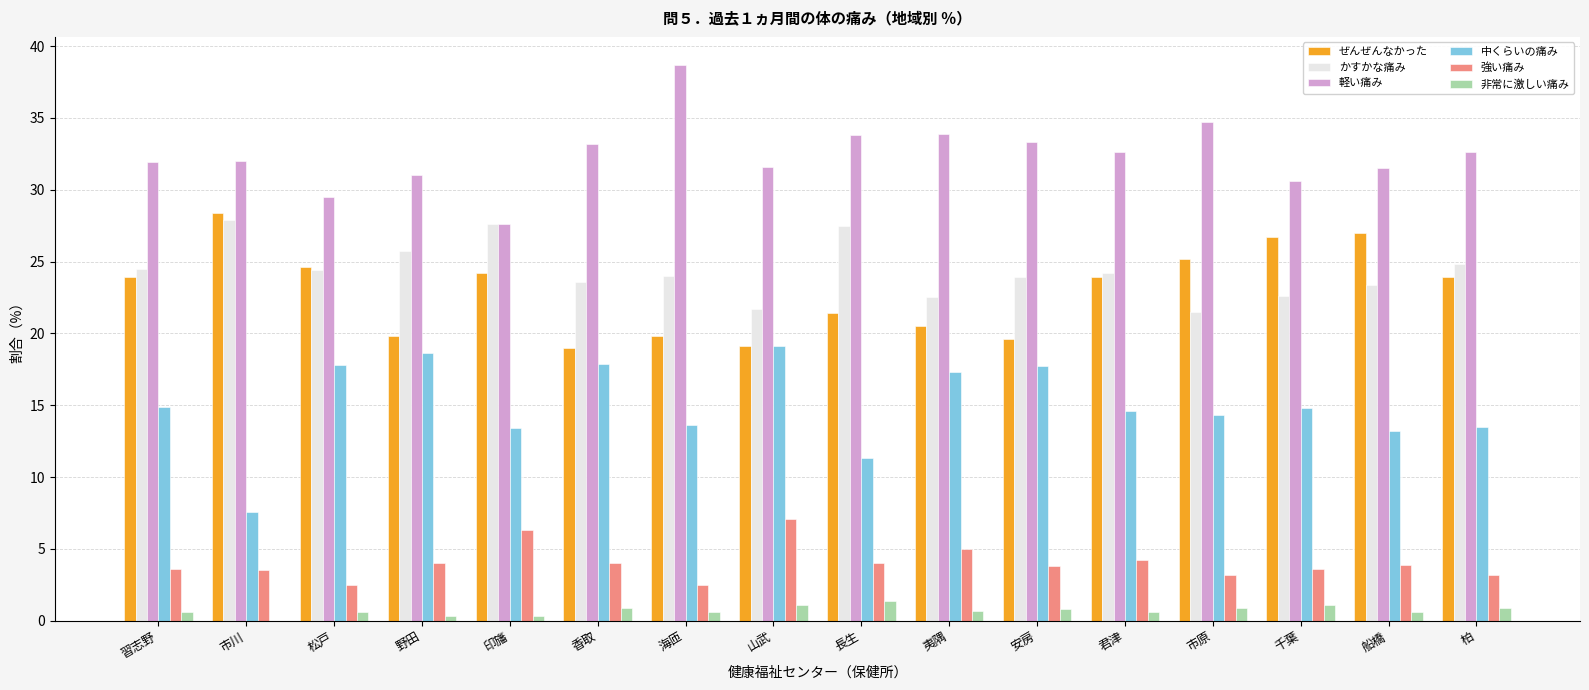

What is the maximum value shown in the chart?

38.7